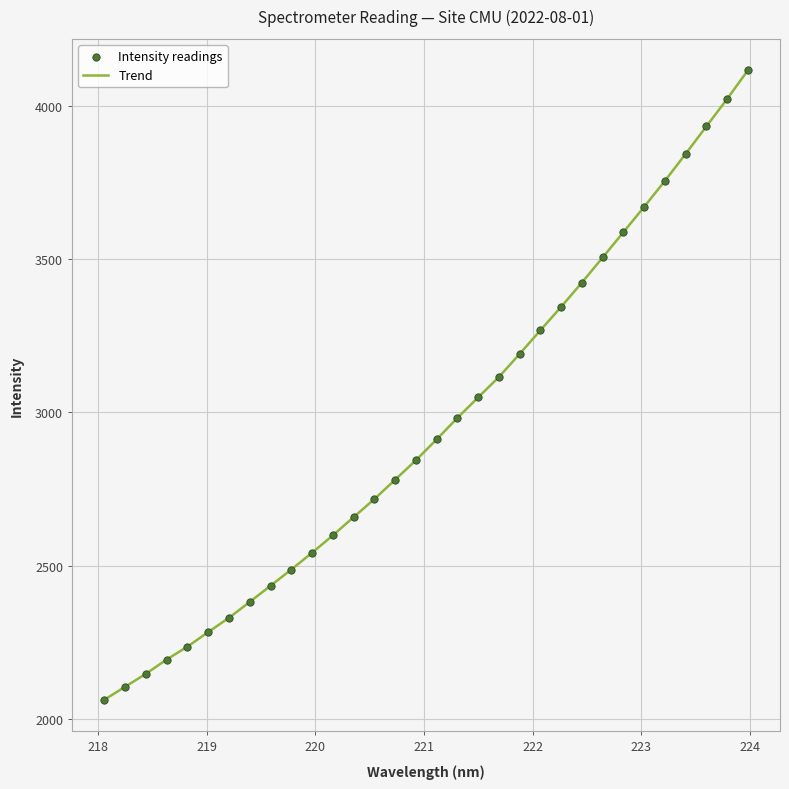

What is the minimum value shown in the chart?

2062.9